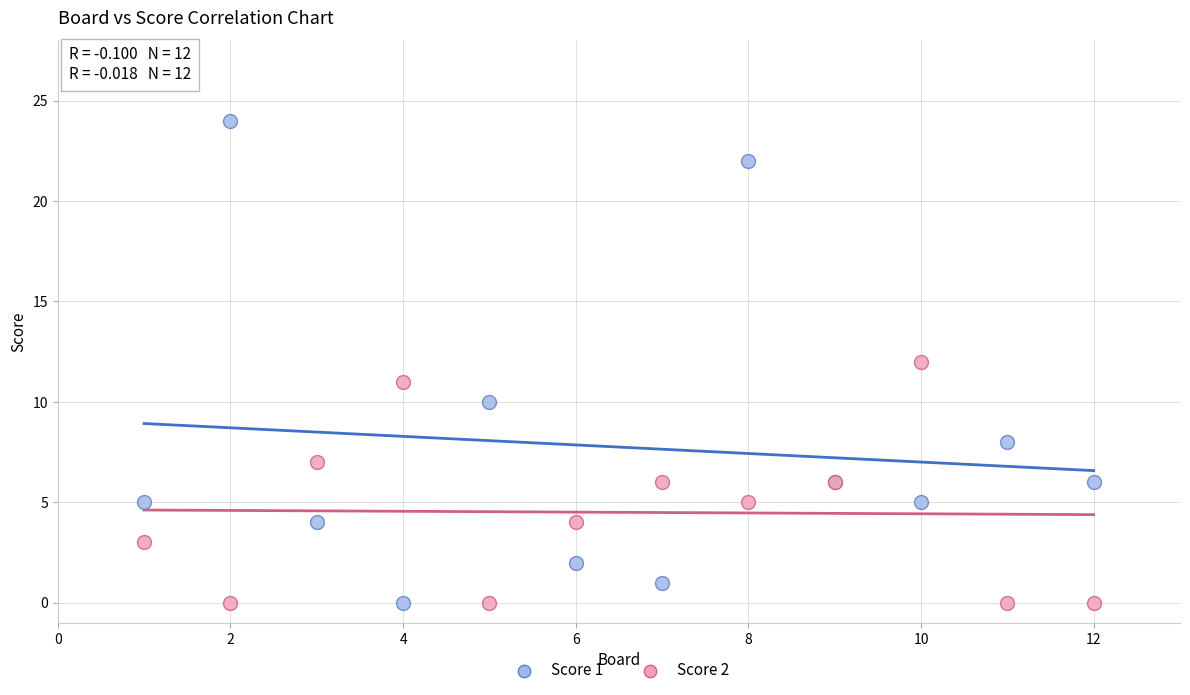

Which series has the widest spread of Y values?

Score 1